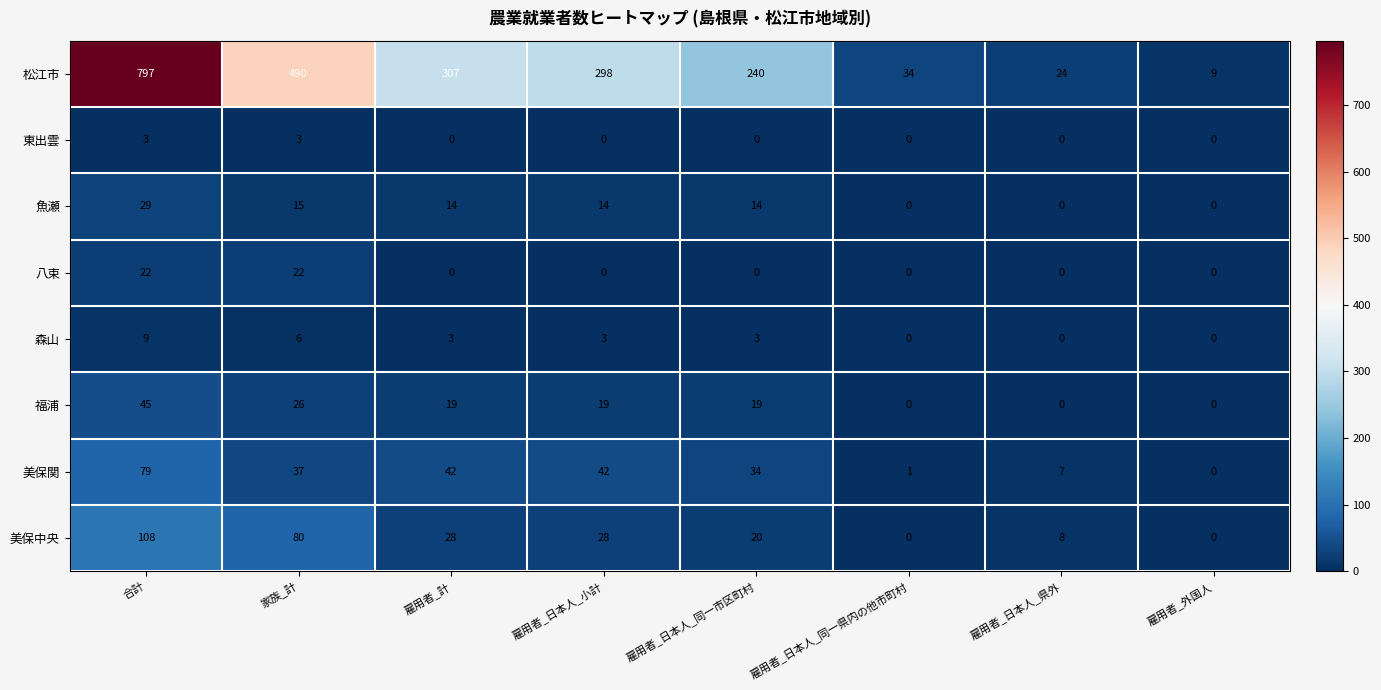

What is the difference between the maximum and minimum values in the 松江市 series?

788